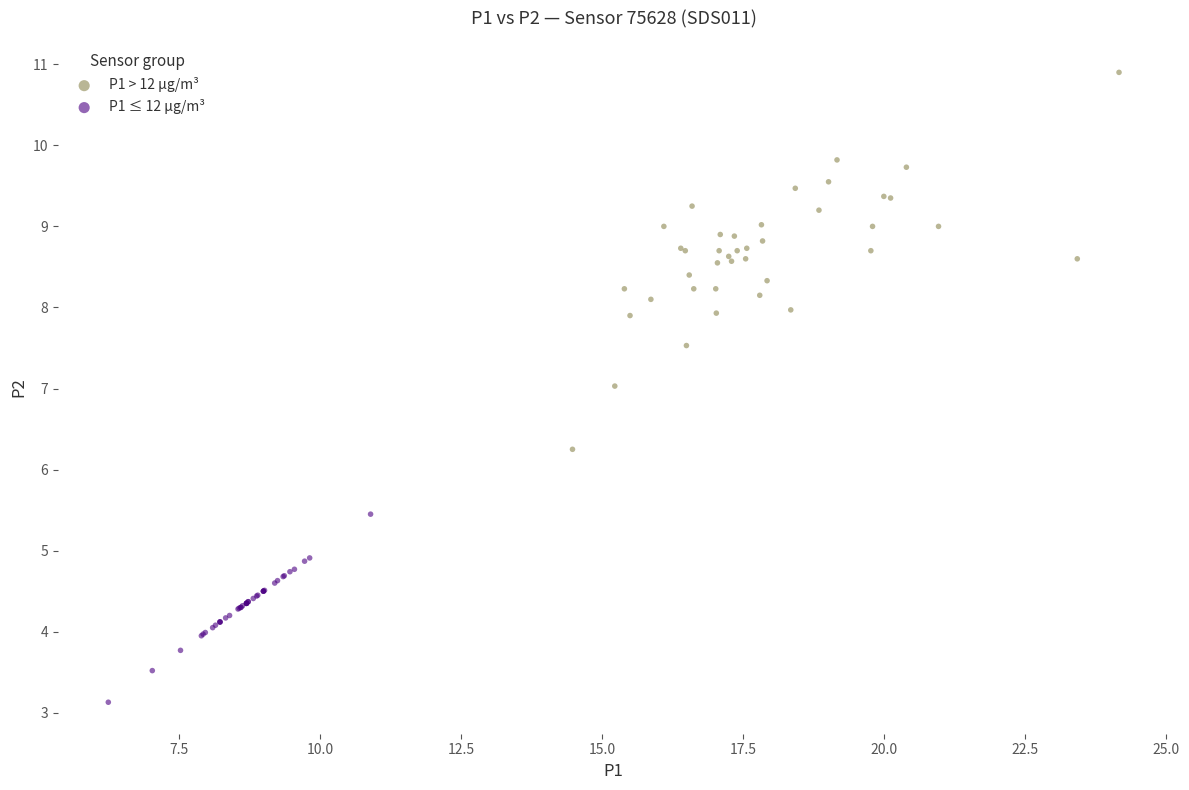

Which series contains the lowest Y value?

P1 ≤ 12 µg/m³